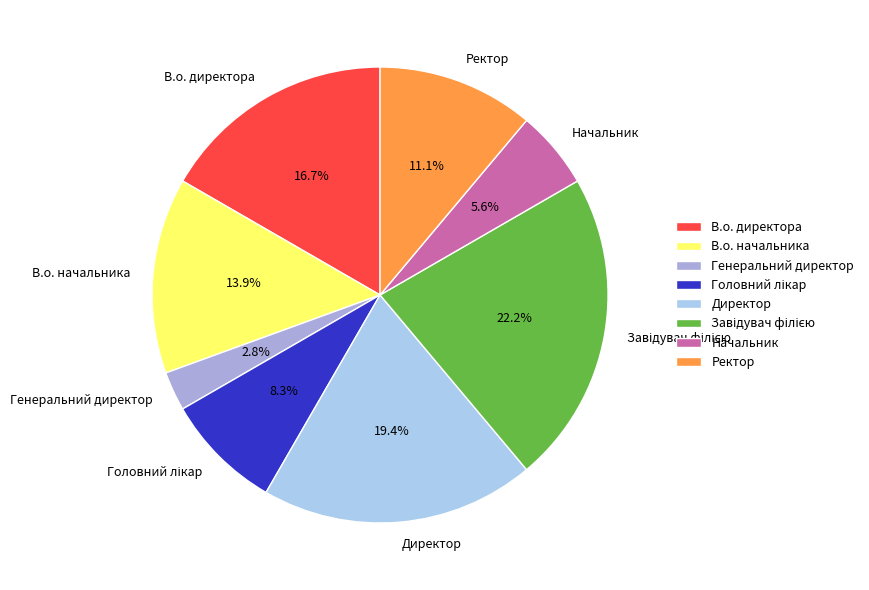

To the nearest percent, what is the difference between the largest and smallest slice percentages?

19%